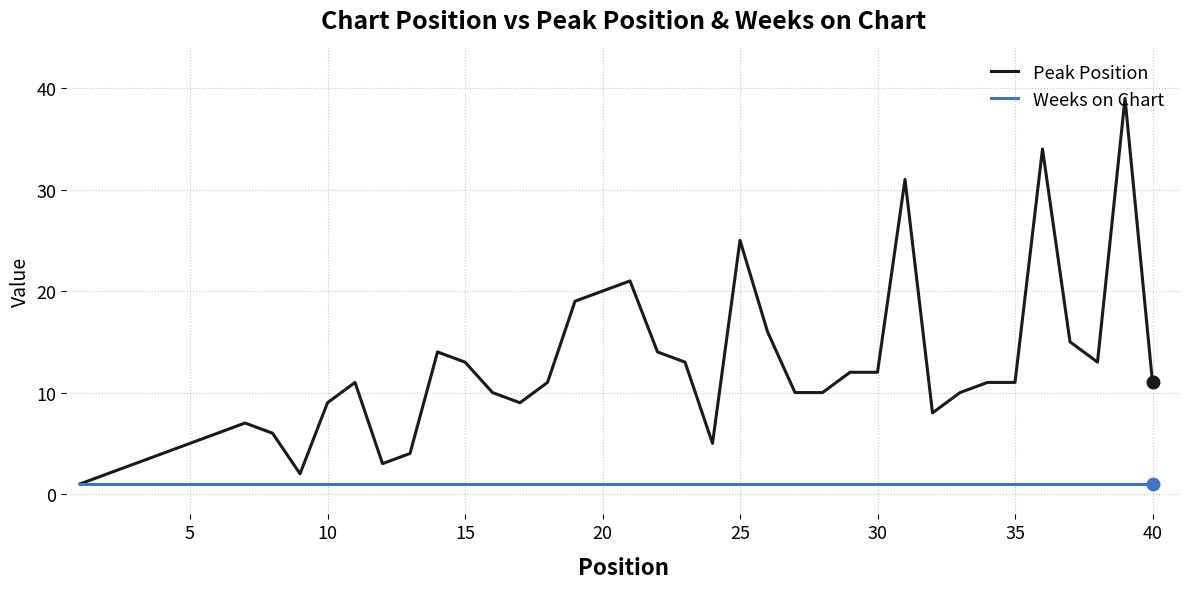

What is the sum of all Peak Position values?

480